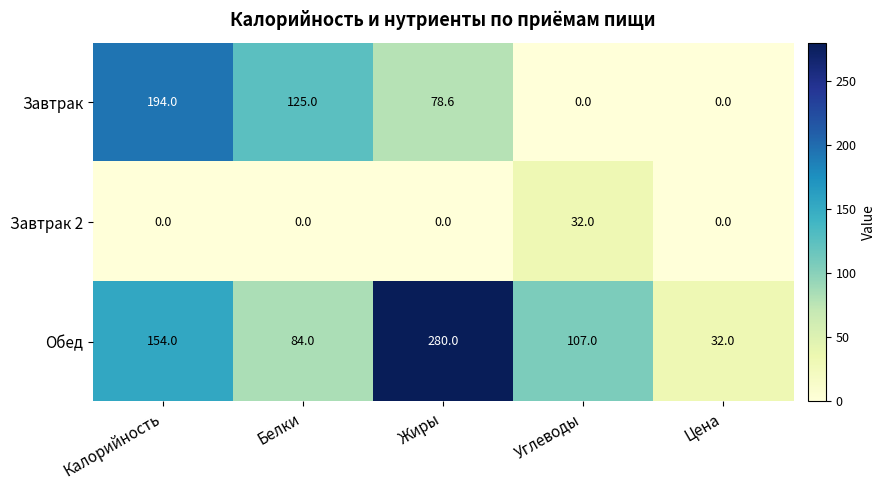

What is the total value across all series at Белки?

209.0